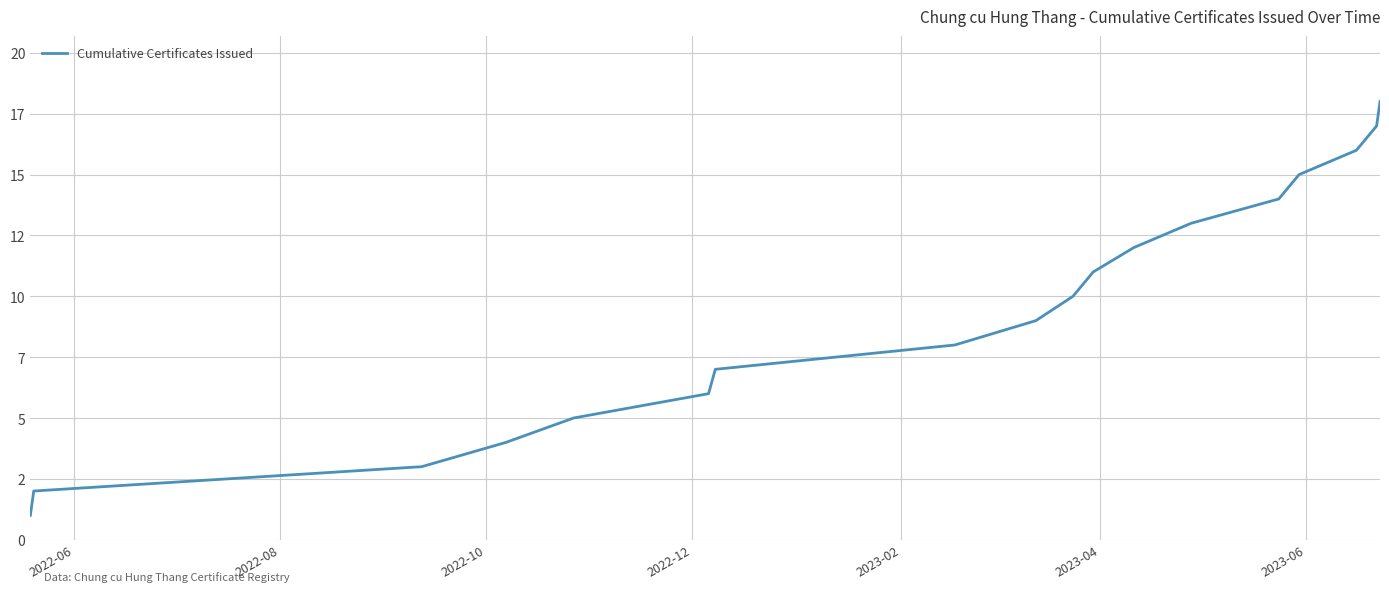

What is the maximum value shown in the chart?

18